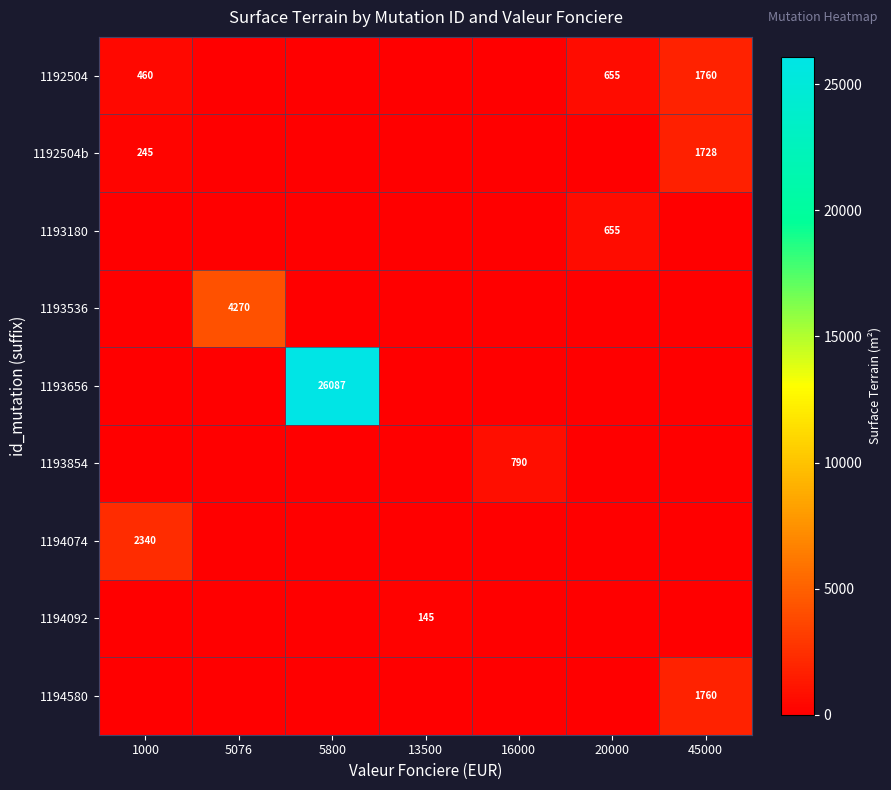

The value of 1192504 at 1000 is 460. True or false?

True